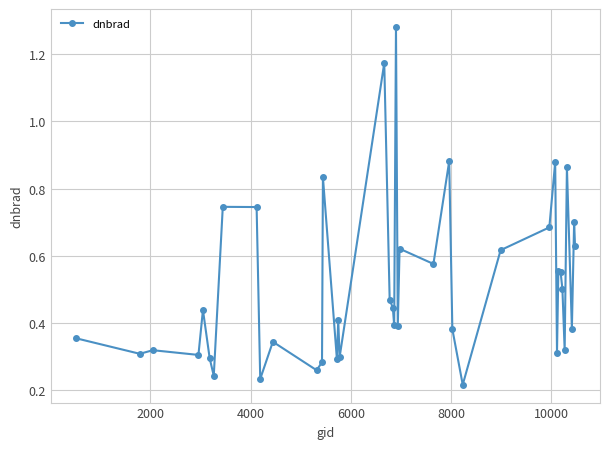

What is the sum of all values?

20.5